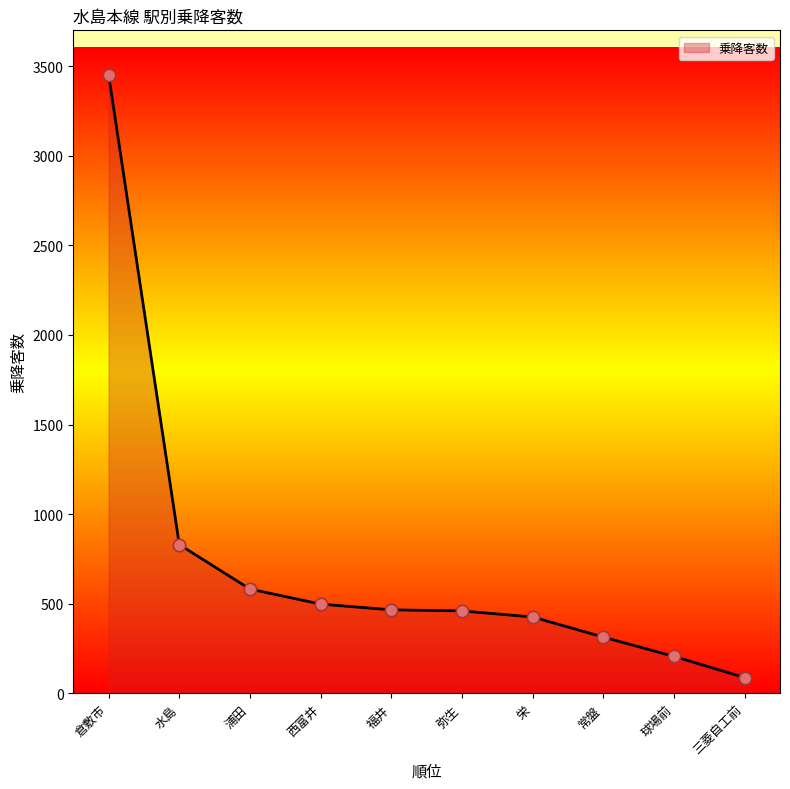

Approximately how many times larger is the value at 弥生 compared to 倉敷市?

0.1